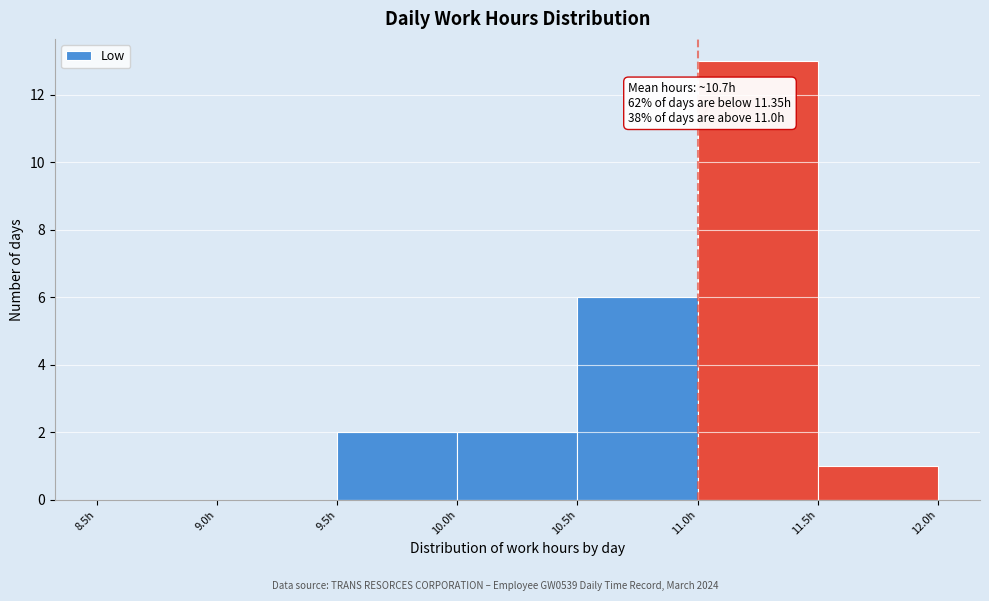

Which range on the x-axis has the tallest bar?

11.0 to 11.5